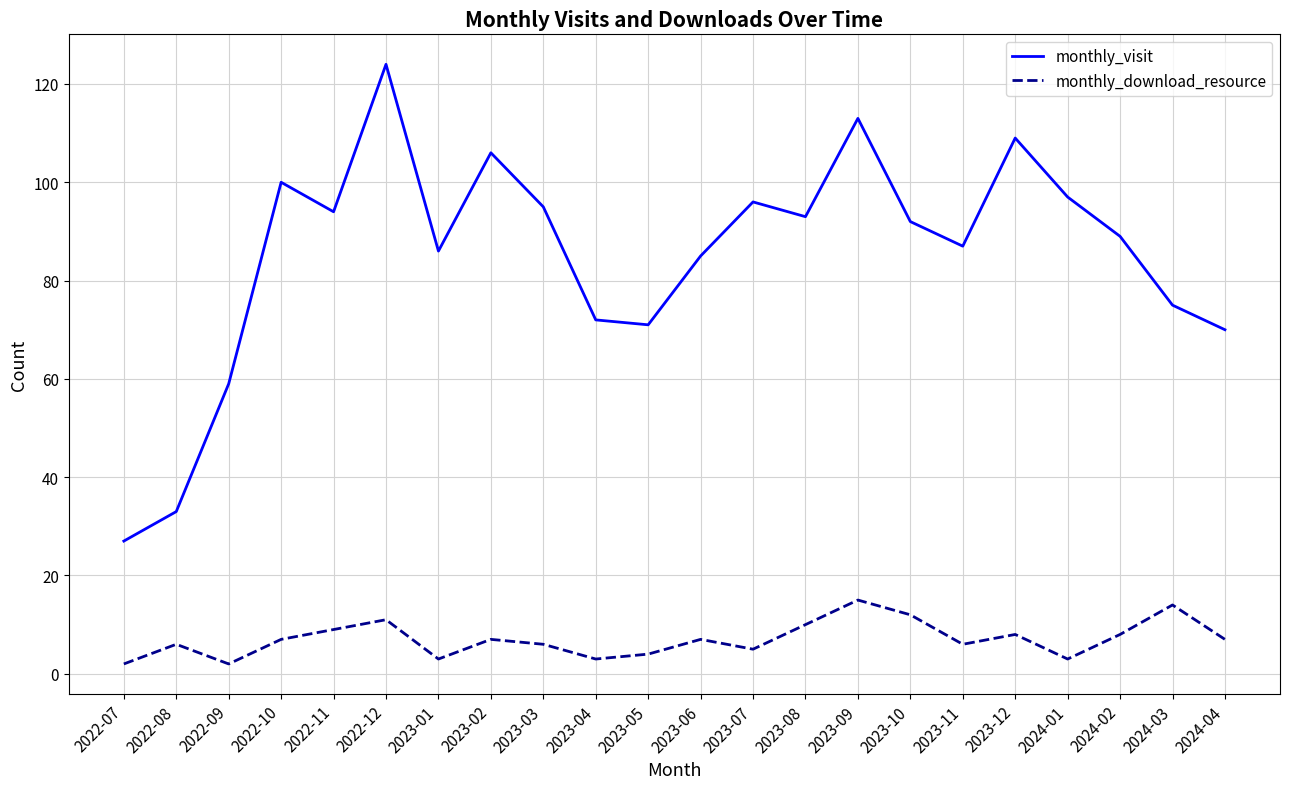

Is the value of monthly_visit at 2022-12 greater than the value of monthly_download_resource at 2023-05?

Yes